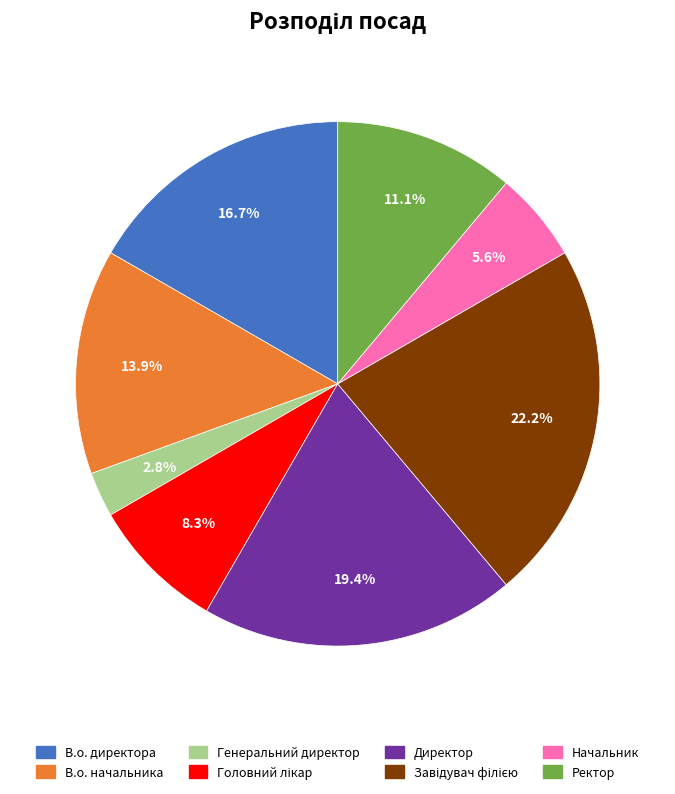

To the nearest percent, what is the average slice percentage?

12%